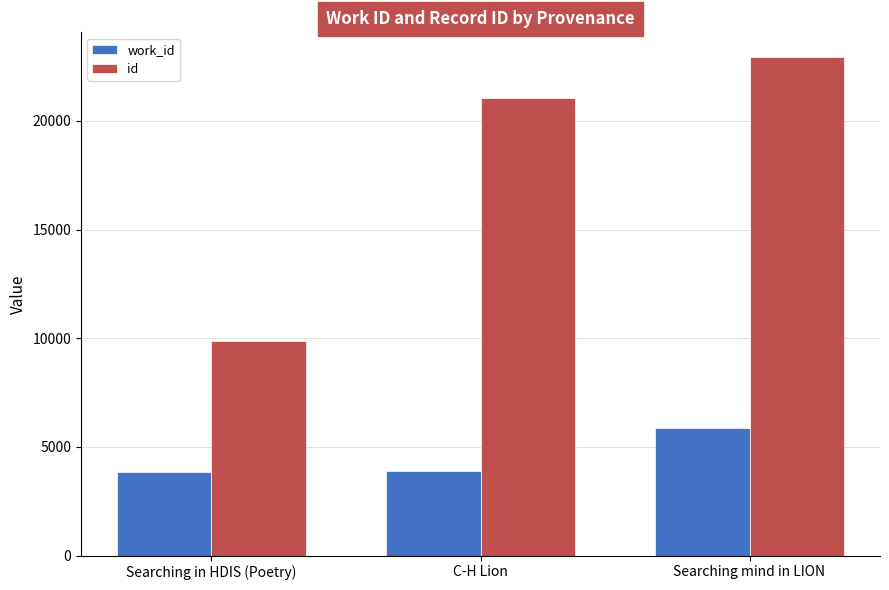

Is the value of id at Searching in HDIS (Poetry) greater than the value of work_id at Searching in HDIS (Poetry)?

Yes